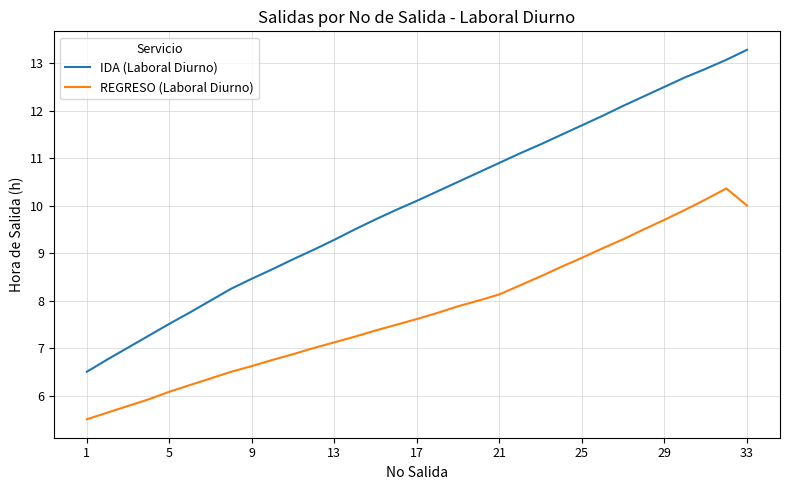

True or false: REGRESO (Laboral Diurno) has more than 0 interior local peaks.

True